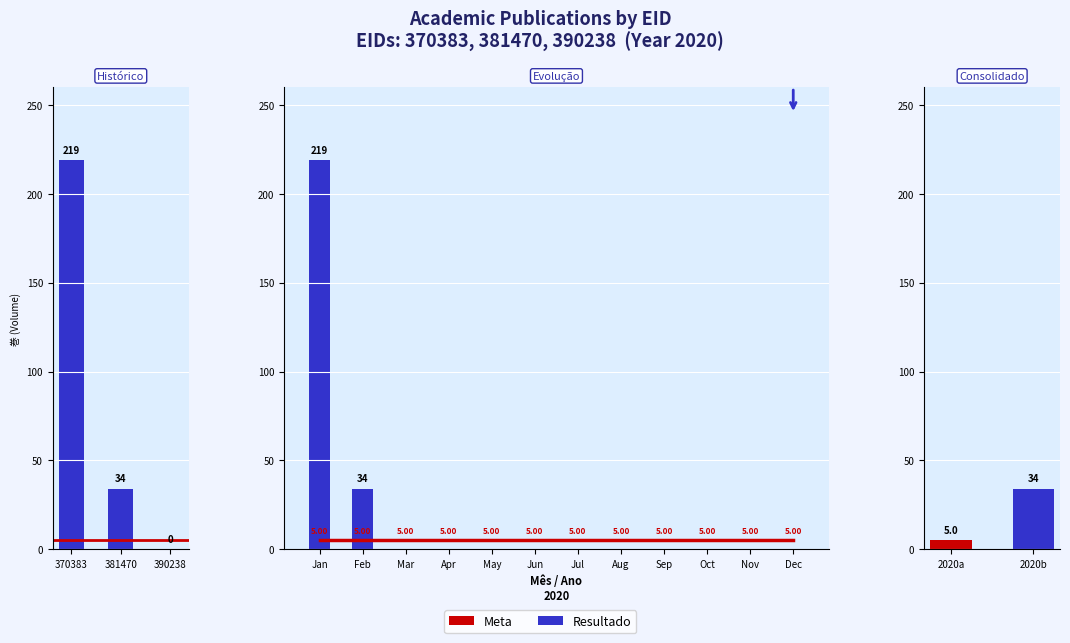

What is the approximate value of Meta at Mar?

5